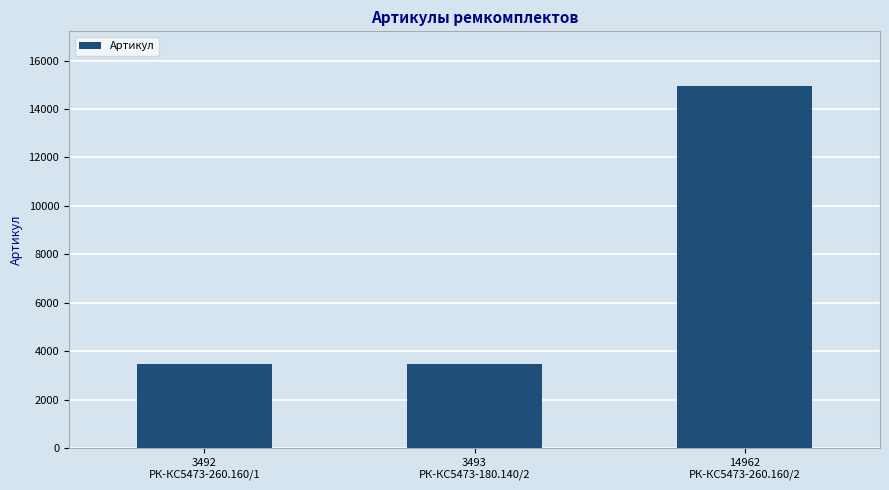

What is the label of the 1st bar from the right?

14962
РК-КС5473-260.160/2